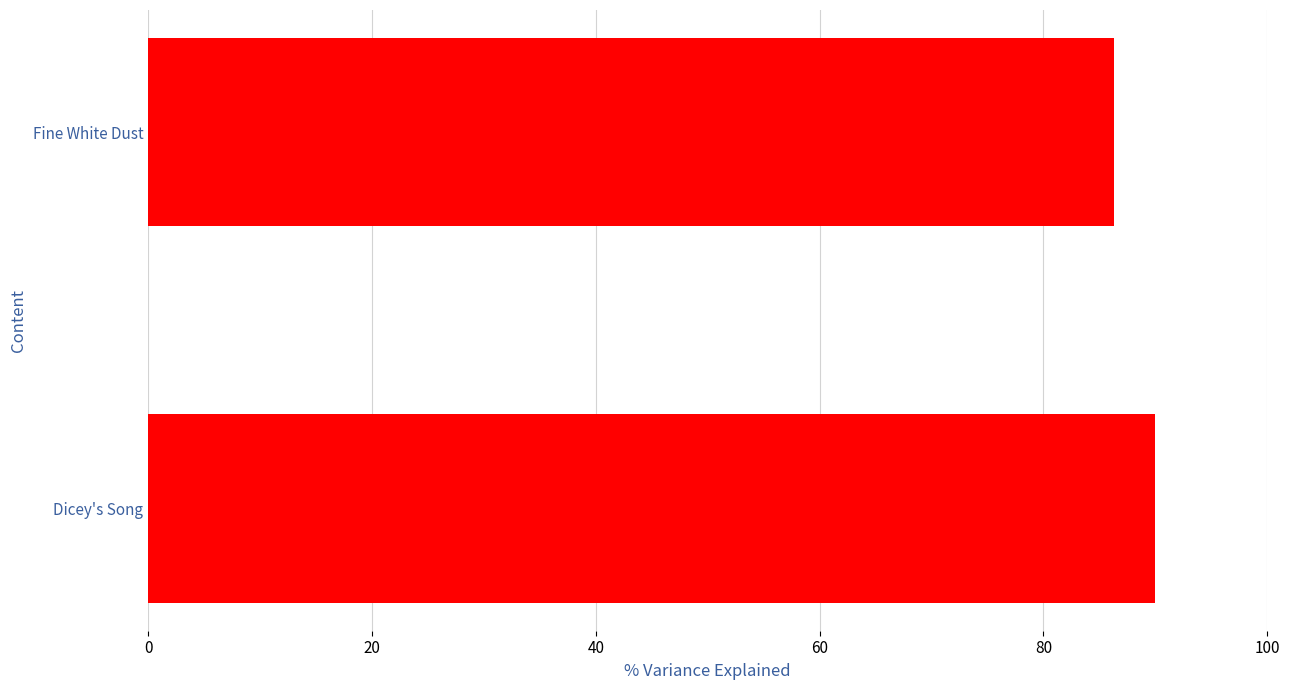

Rank the categories by value from highest to lowest.

Dicey's Song, Fine White Dust